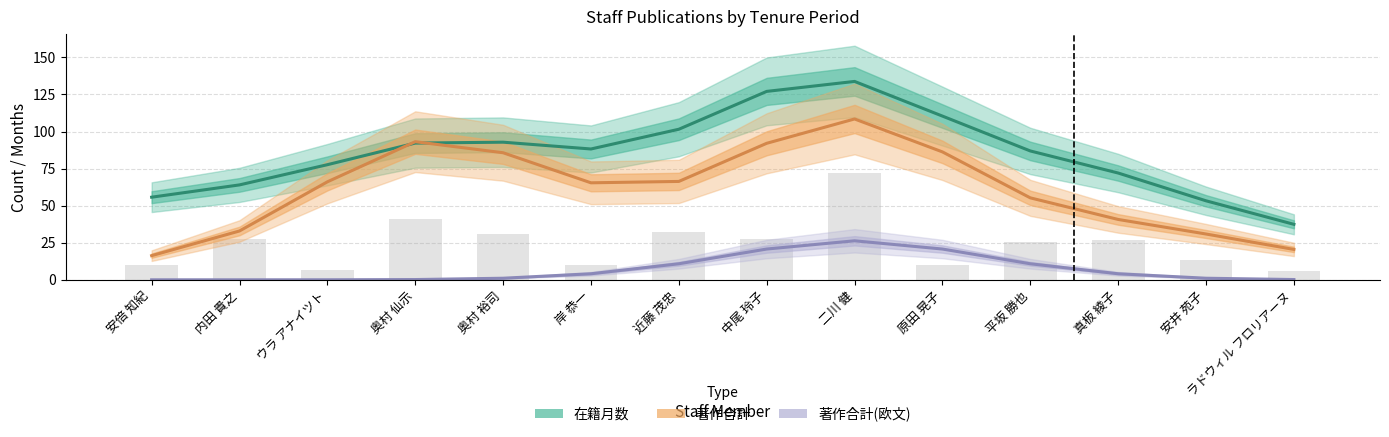

Read the 著作合計(欧文) value at 岸 恭一.

4.1